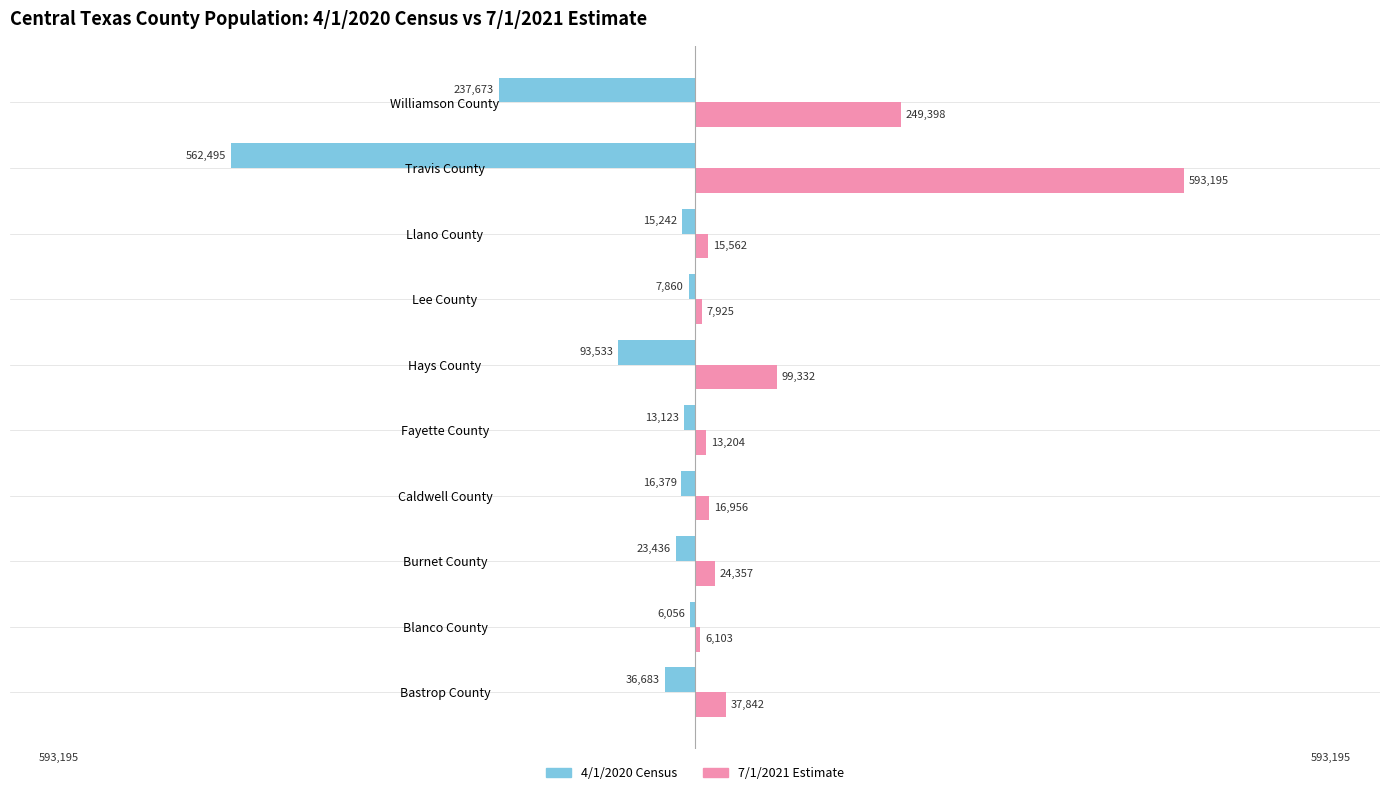

At which category is the sum across all series the highest?

Travis County